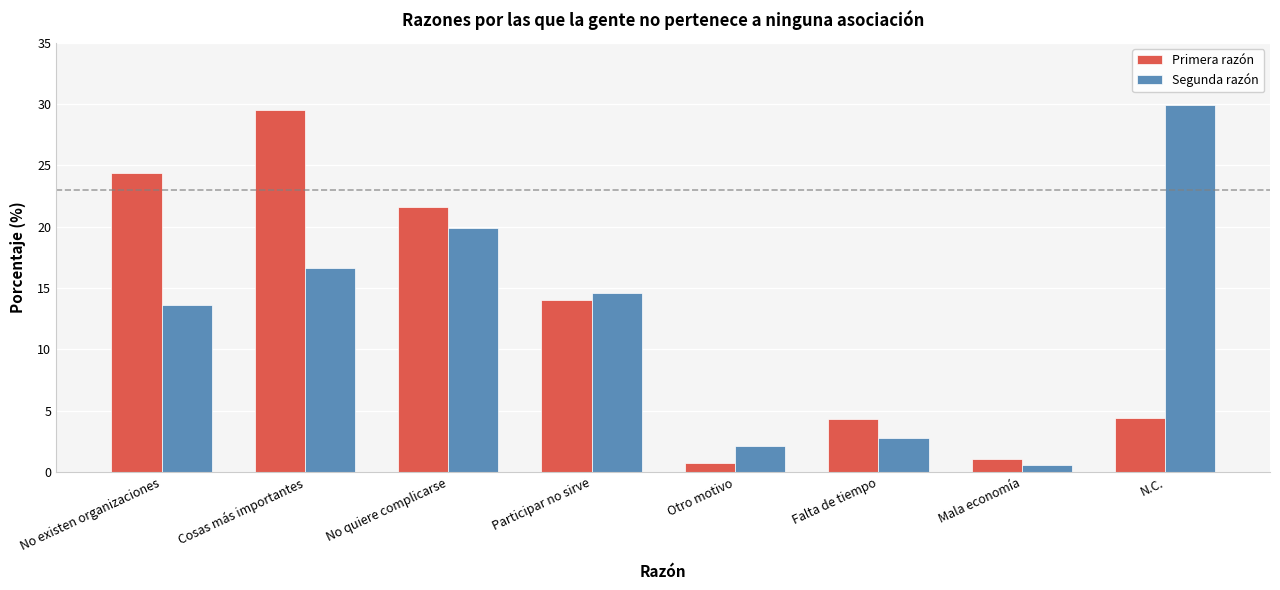

Read the Segunda razón value at Falta de tiempo.

2.8